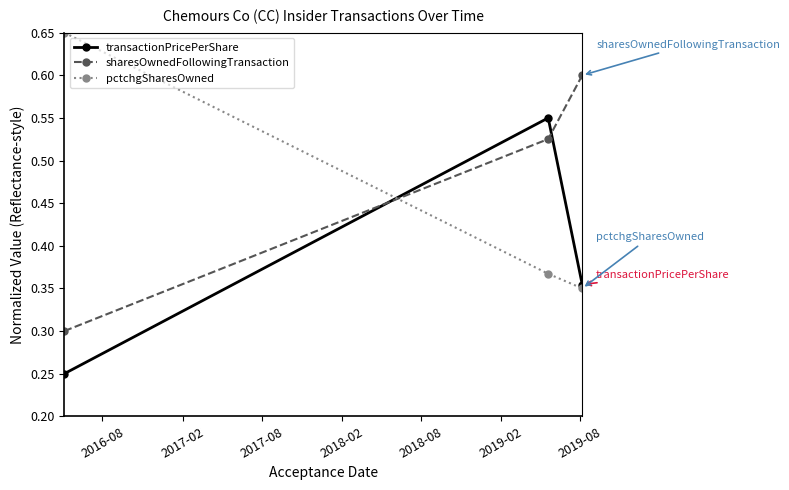

Which series has the largest total across all categories?

sharesOwnedFollowingTransaction